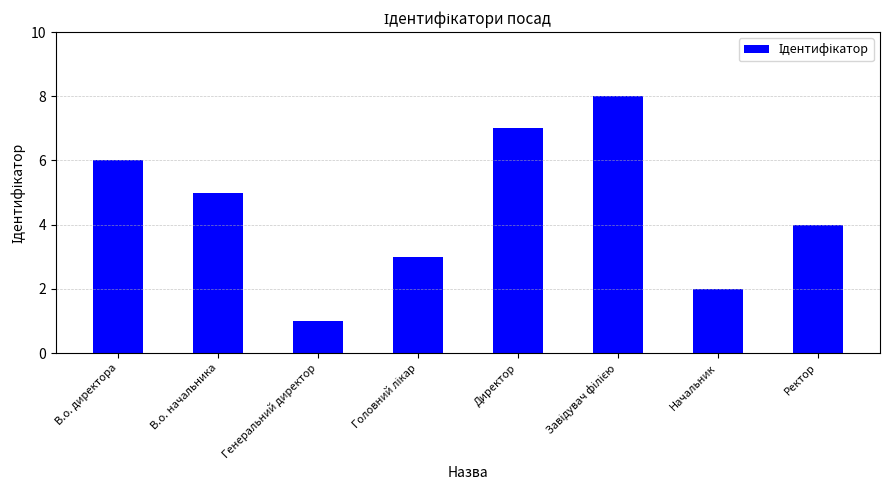

What is the maximum value shown in the chart?

8